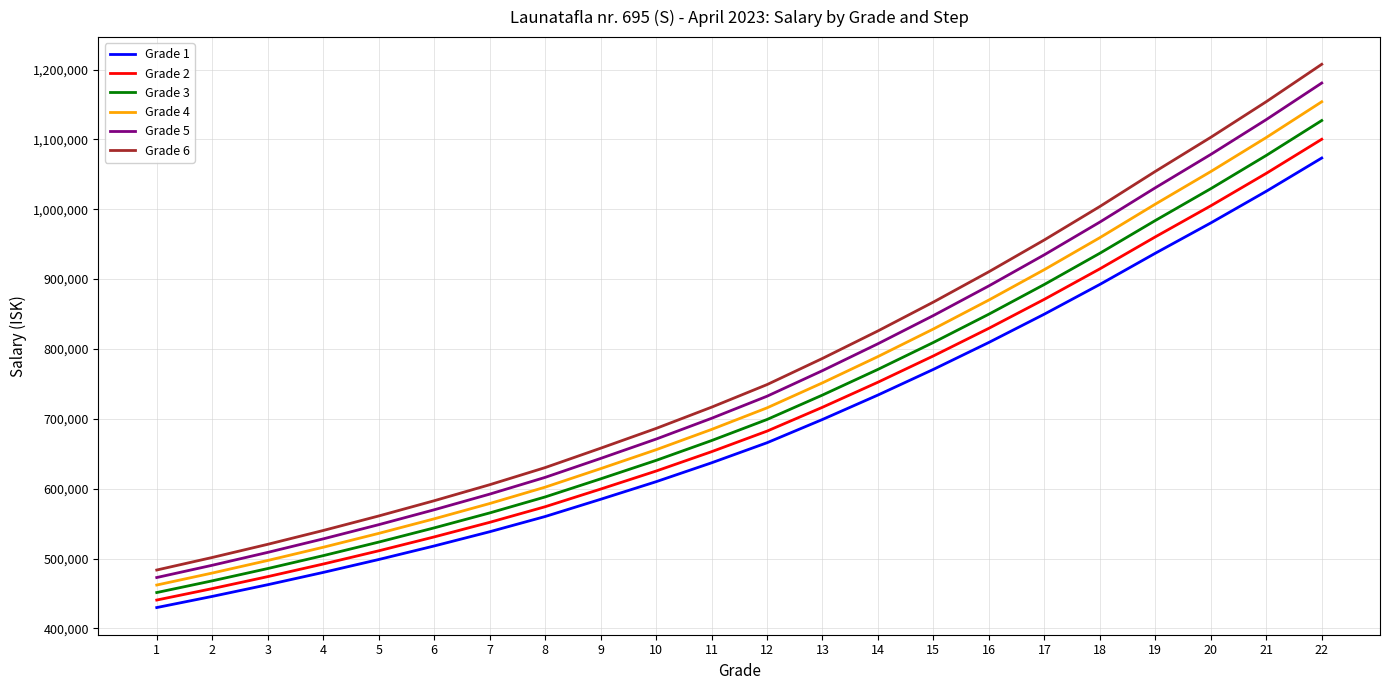

List the series in order of their overall mean, lowest first.

Grade 1, Grade 2, Grade 3, Grade 4, Grade 5, Grade 6